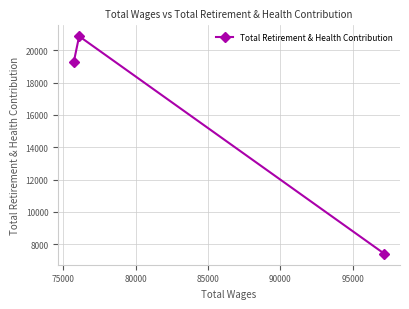

What is the greatest value displayed?

20872